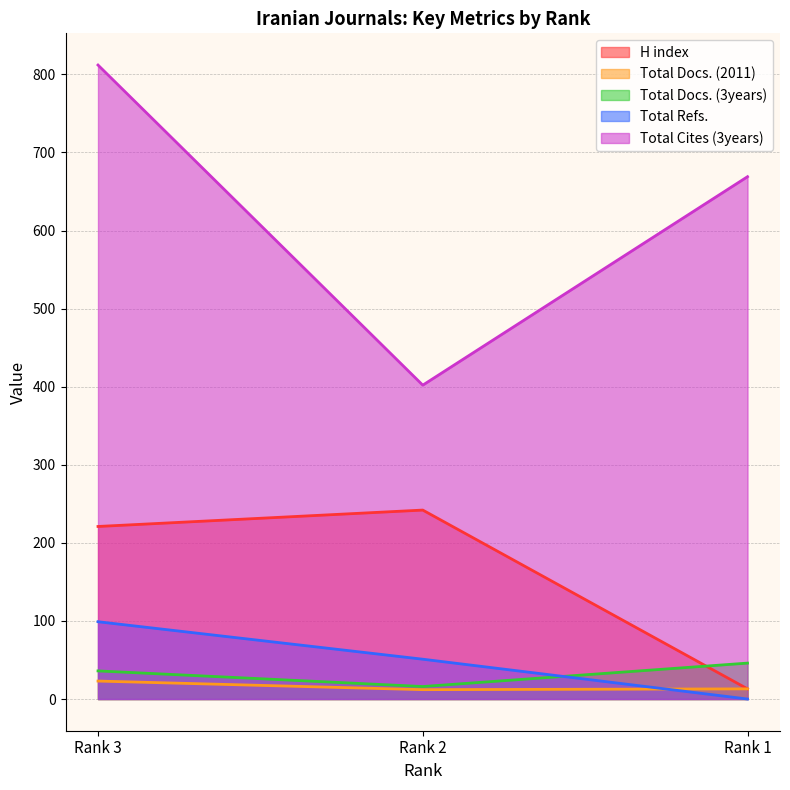

How many lines are shown in the chart?

5